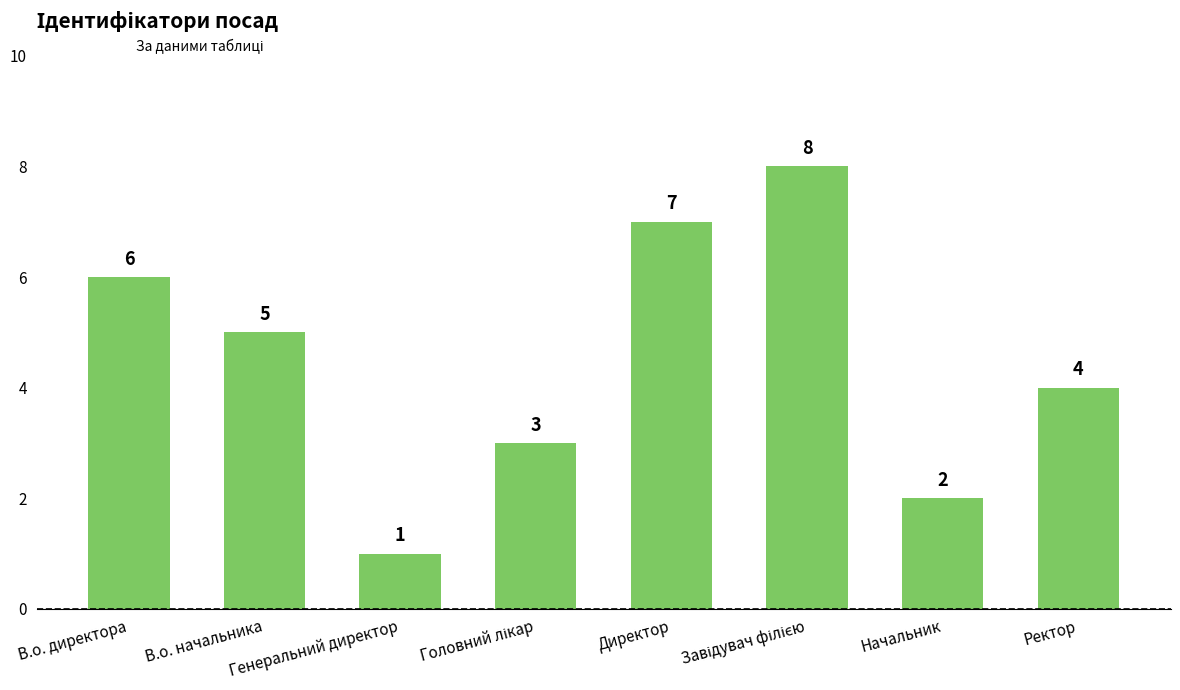

What is the greatest value displayed?

8